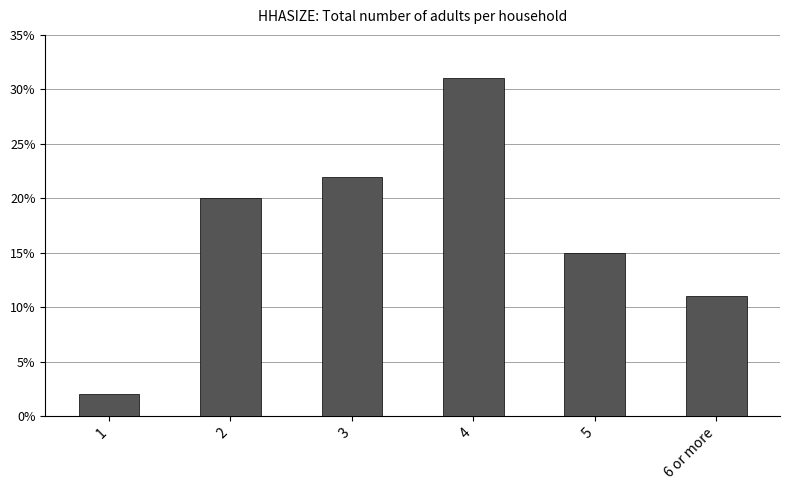

How many bars are there in total?

6